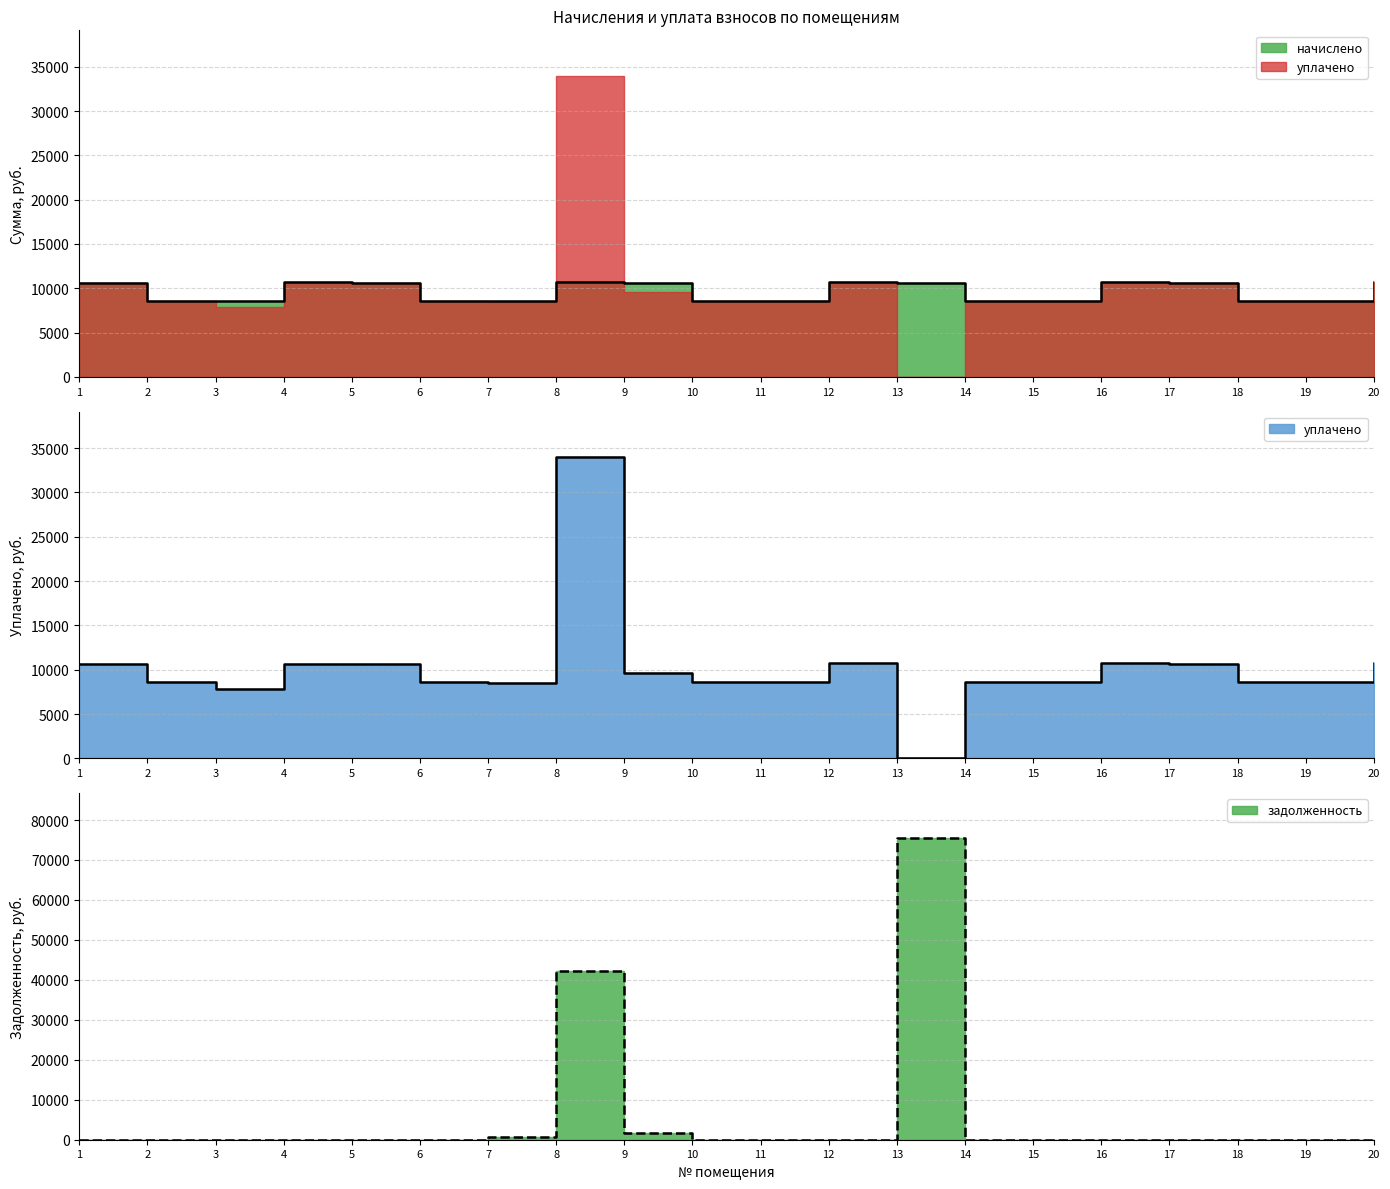

Where is the first local maximum for задолженность?

8